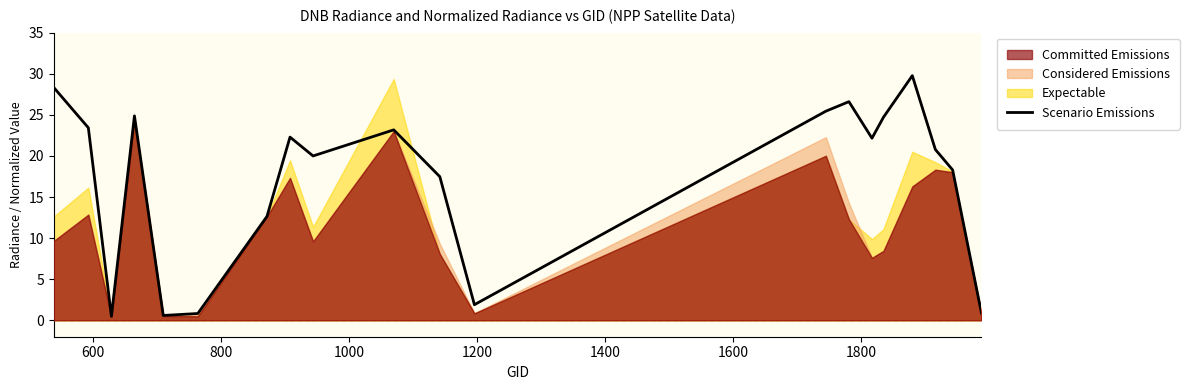

What is the smallest value displayed?

0.5